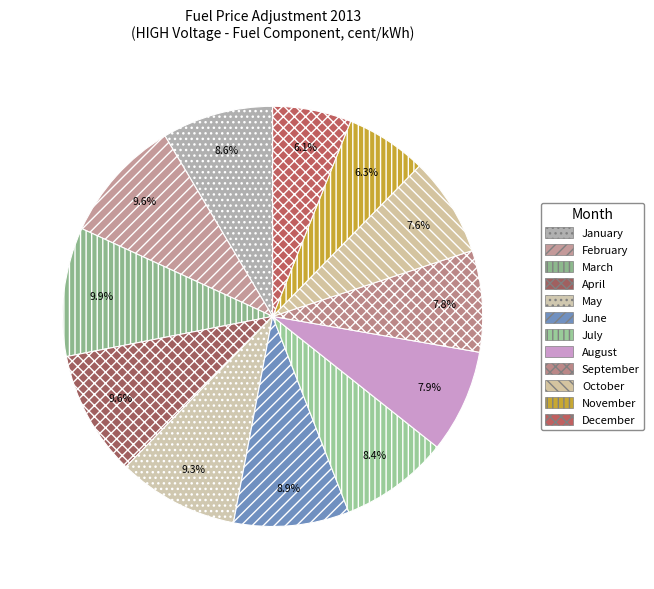

What is the ratio of the value at January to the value at March?

0.9